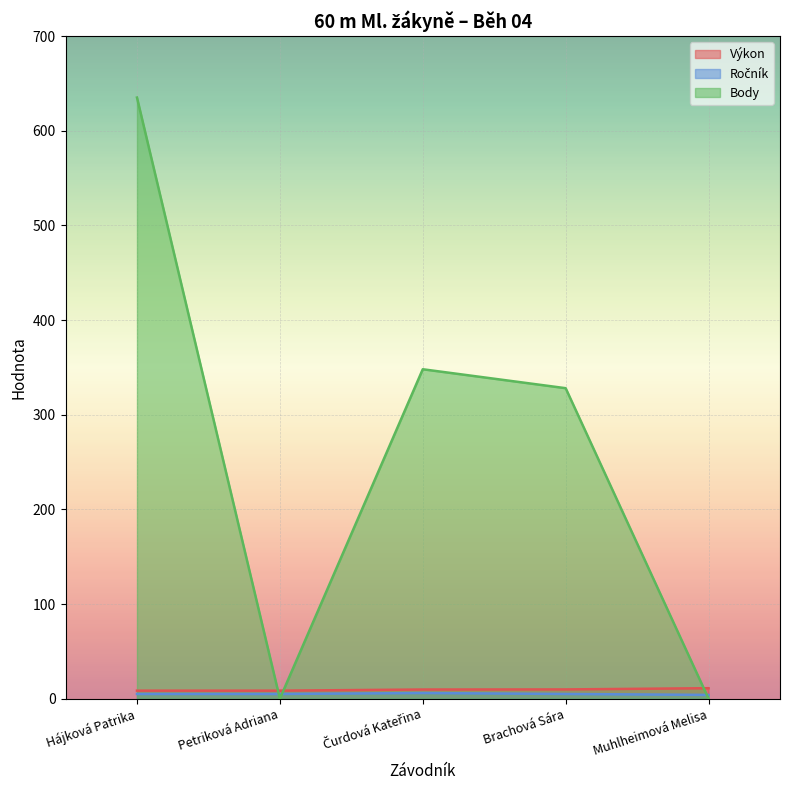

Reading right to left, extract all data points from this chart.

Výkon: Muhlheimová Melisa=11.1	Brachová Sára=9.8	Čurdová Kateřina=9.7	Petriková Adriana=8.5	Hájková Patrika=8.5
Ročník: Muhlheimová Melisa=4.0	Brachová Sára=5.0	Čurdová Kateřina=6.0	Petriková Adriana=5.0	Hájková Patrika=5.0
Body: Muhlheimová Melisa=0.0	Brachová Sára=328.0	Čurdová Kateřina=348.0	Petriková Adriana=0.0	Hájková Patrika=635.0